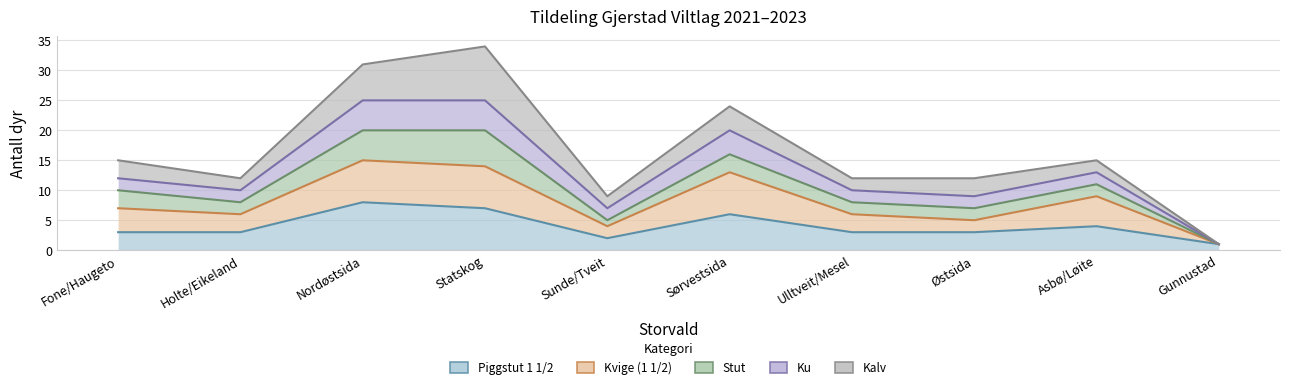

Where is the first local minimum for Piggstut 1 1/2?

Sunde/Tveit